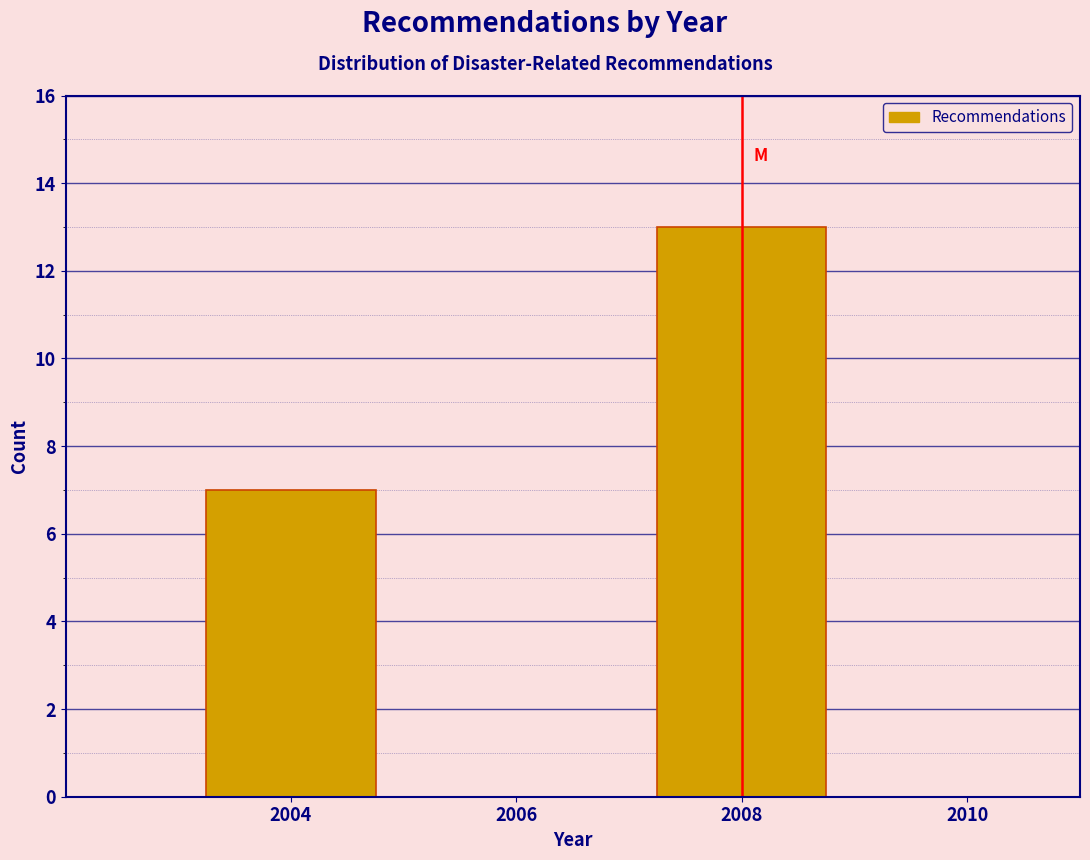

Reading left to right, list all the values displayed in this chart.

2004=7	2008=13